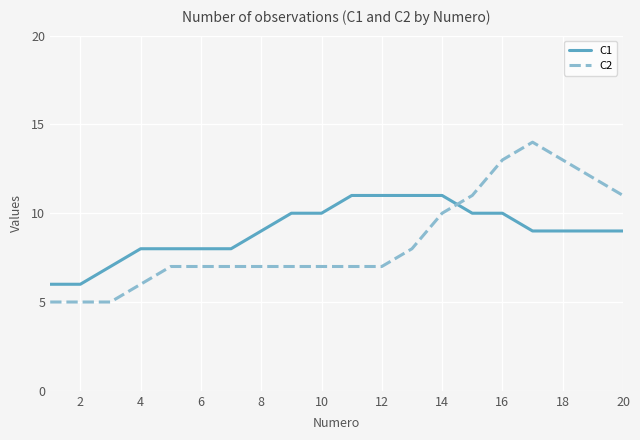

Reading left to right, transcribe all the data shown in this chart.

C1: 6	6	7	8	8	8	8	9	10	10	11	11	11	11	10	10	9	9	9	9
C2: 5	5	5	6	7	7	7	7	7	7	7	7	8	10	11	13	14	13	12	11